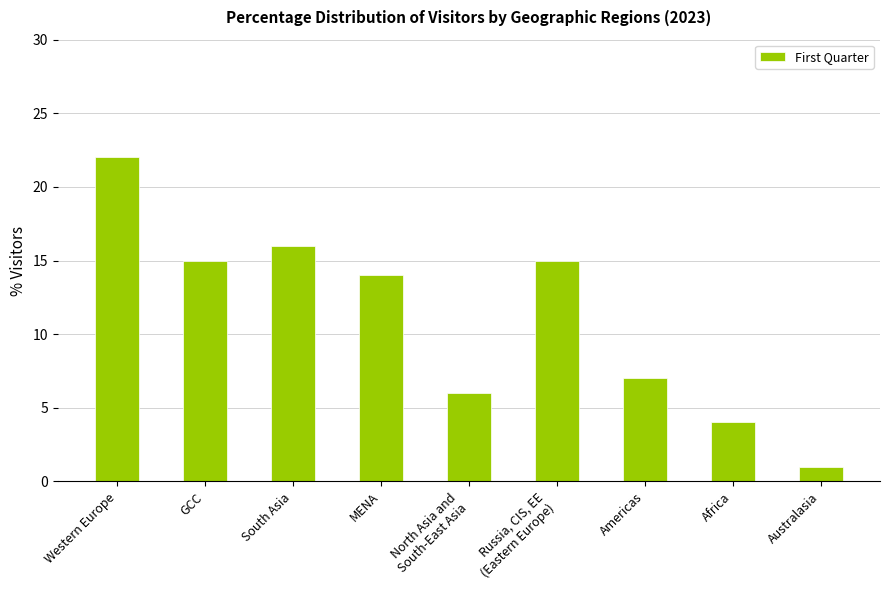

The chart shows a value of 15.0 at Russia, CIS, EE
(Eastern Europe). True or false?

True